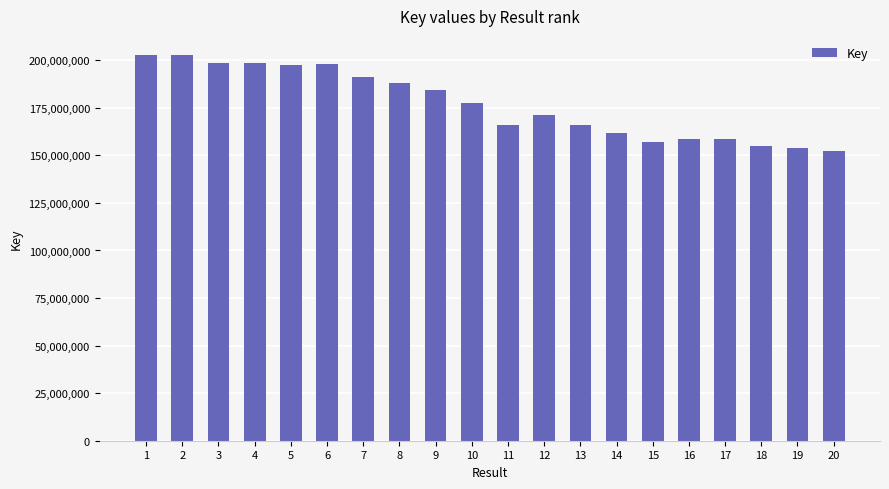

What is the value of the 7th bar from the left?

191155471